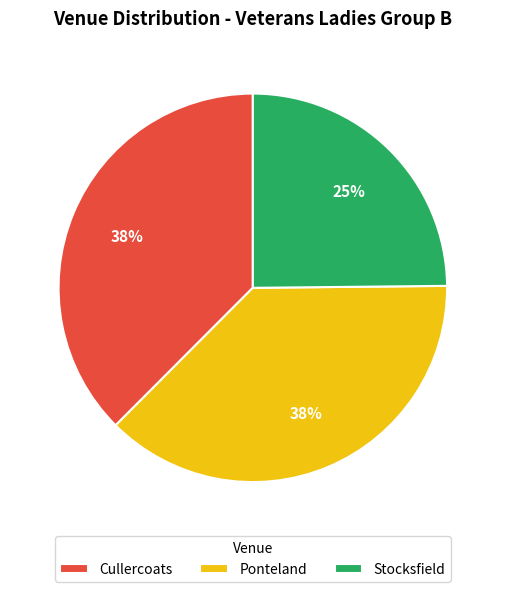

Is there any slice that represents more than half of the pie?

No